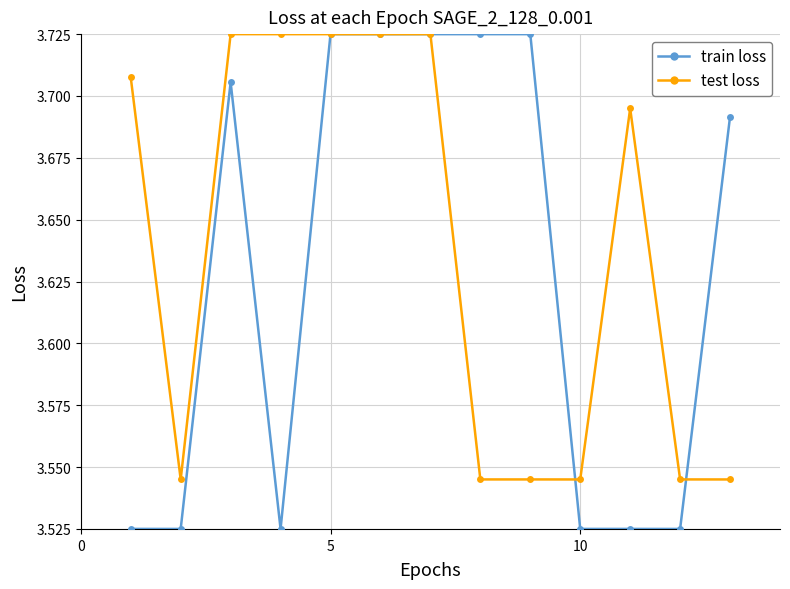

What are all the series names shown in the legend?

train loss, test loss